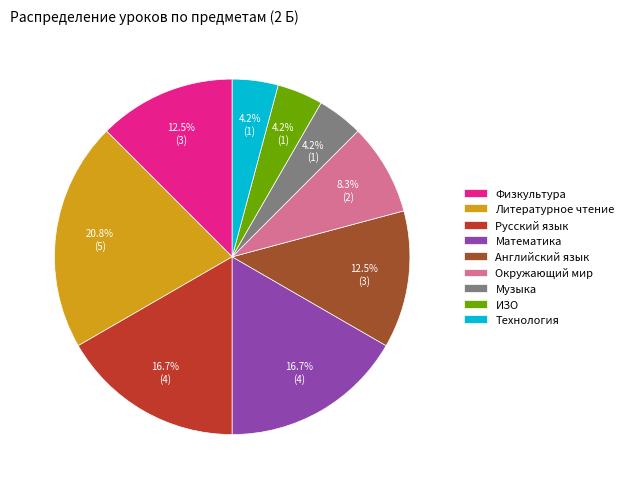

To the nearest percent, what is the difference between the largest and smallest slice percentages?

17%